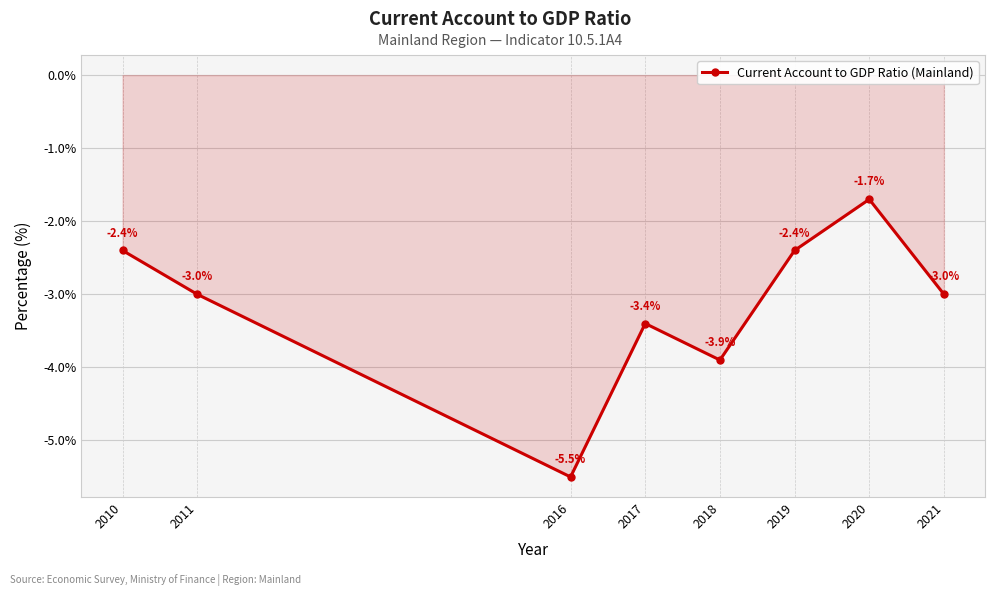

How many points are higher than both their immediate neighbors (excluding endpoints)?

2